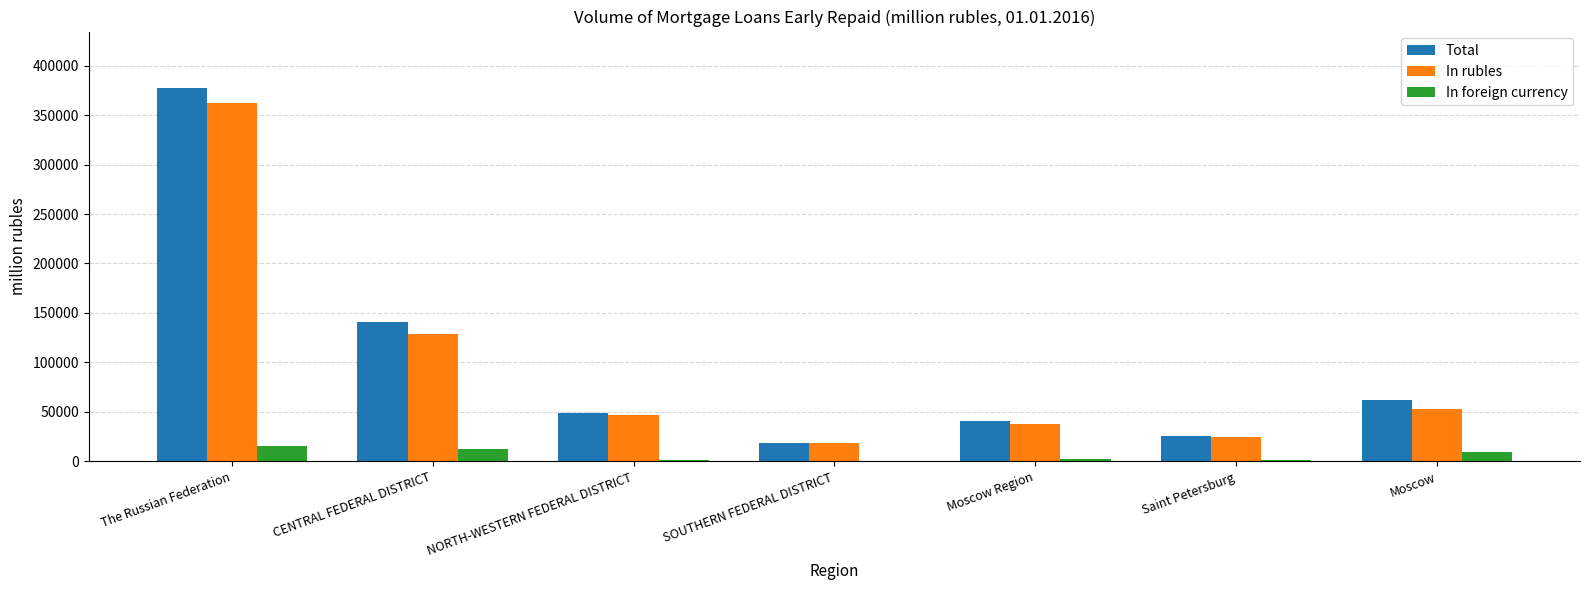

Is the value of In foreign currency at Saint Petersburg greater than the value of In rubles at Saint Petersburg?

No